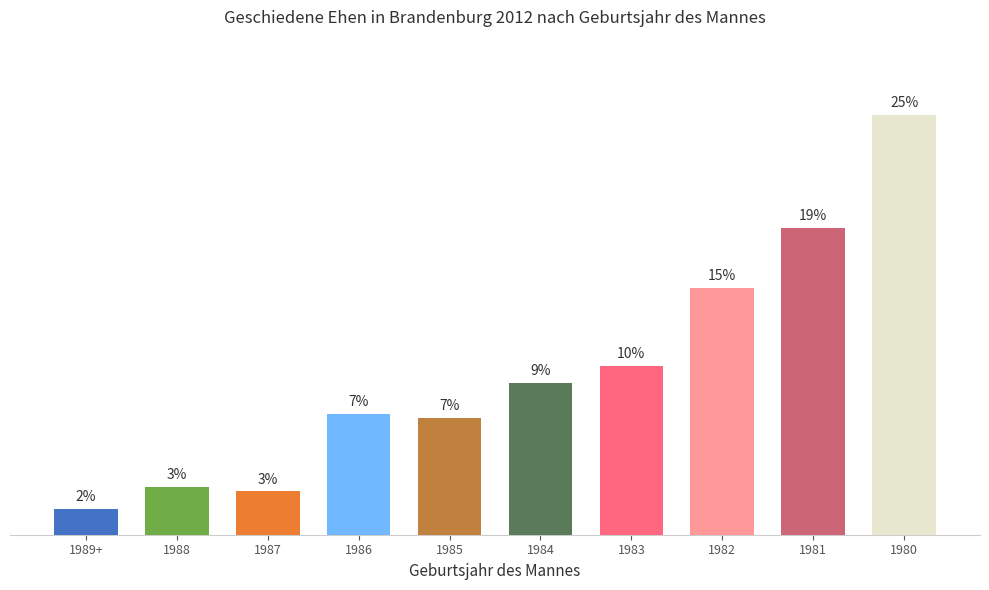

What is the difference between the values at 1987 and 1984?

6.6